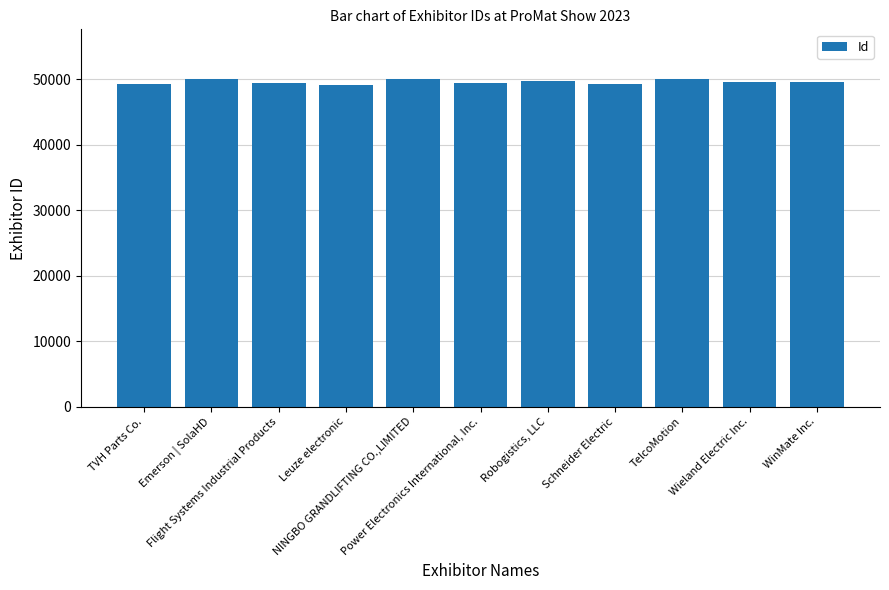

Approximately how many times larger is the value at Power Electronics International, Inc. compared to Robogistics, LLC?

1.0